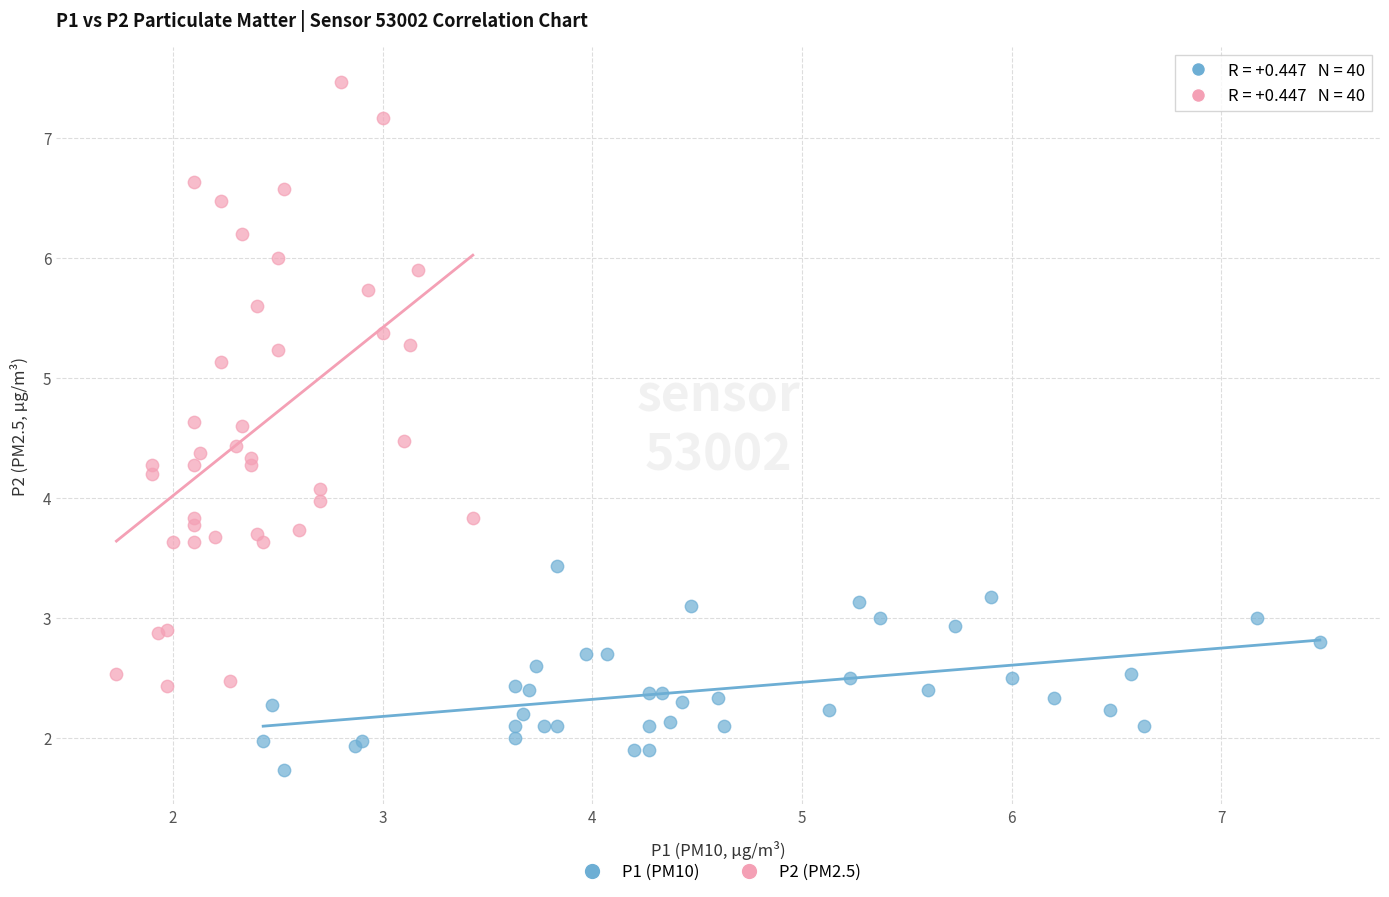

Which series reaches the maximum Y coordinate?

P2 (PM2.5)